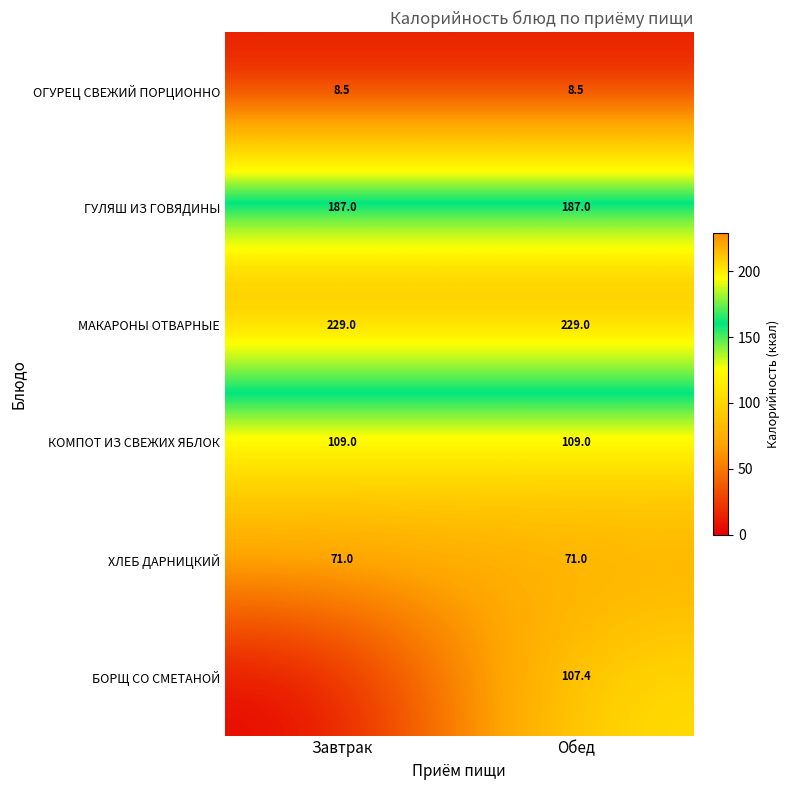

What is the difference between the highest and lowest values at Обед?

220.5